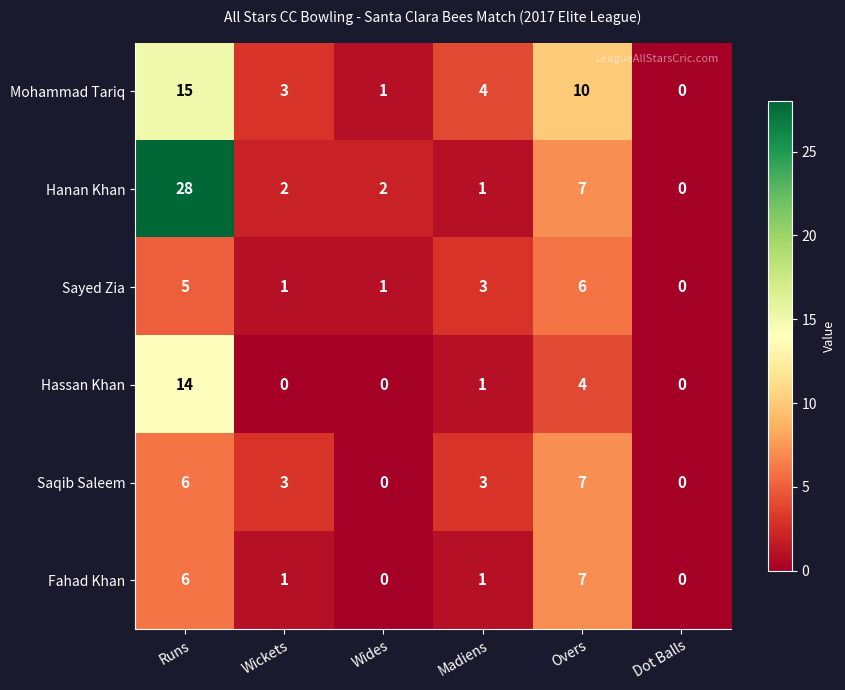

True or false: Fahad Khan has a value of 0 at Madiens.

False